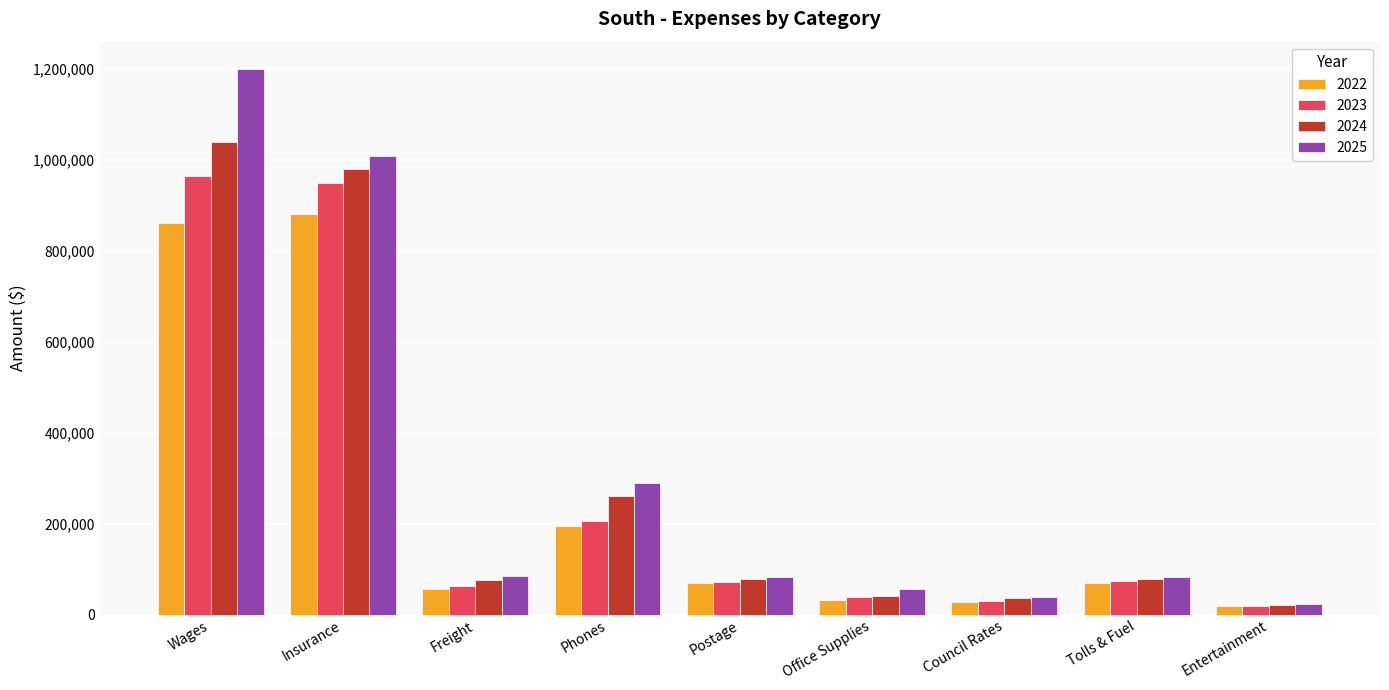

How many groups of bars are there?

9